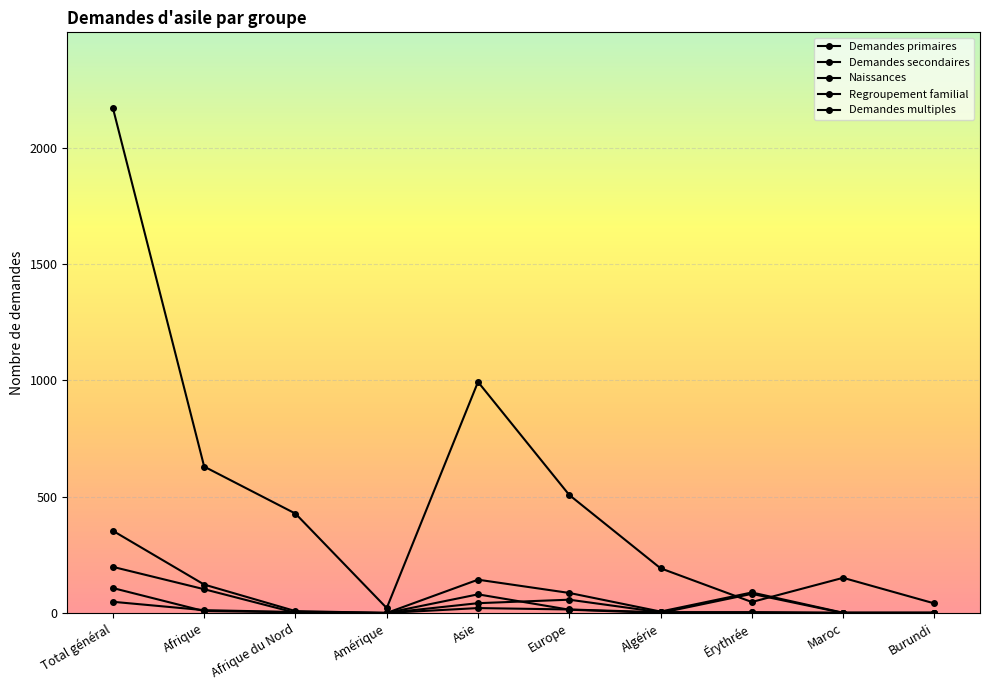

True or false: Demandes primaires and Demandes multiples cross at least once.

False